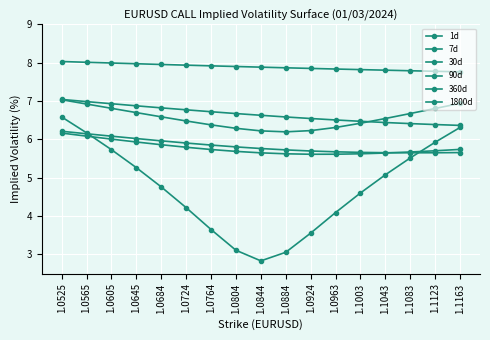

Rank the series by their maximum value, from highest to lowest.

1800d, 360d, 7d, 1d, 90d, 30d